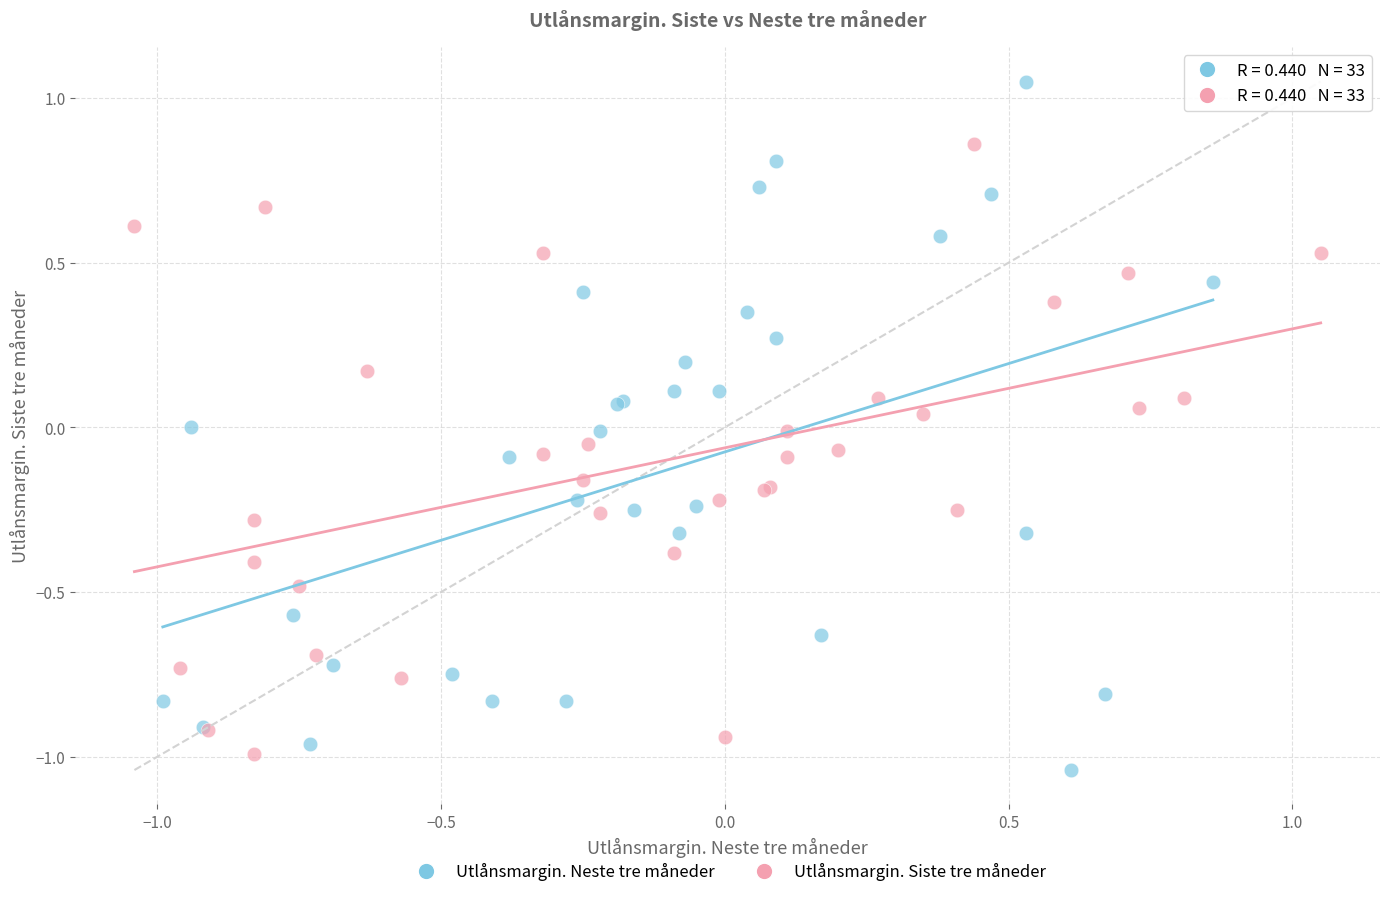

Which series contains the highest Y value?

Utlånsmargin. Neste tre måneder